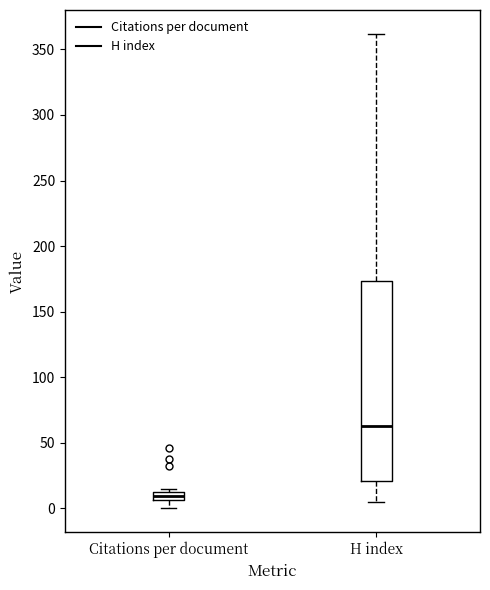

Where does the lower whisker of the box for Citations per document end on the y-axis? The values are not printed on the chart, so give them approximately, as read against the axis.

0